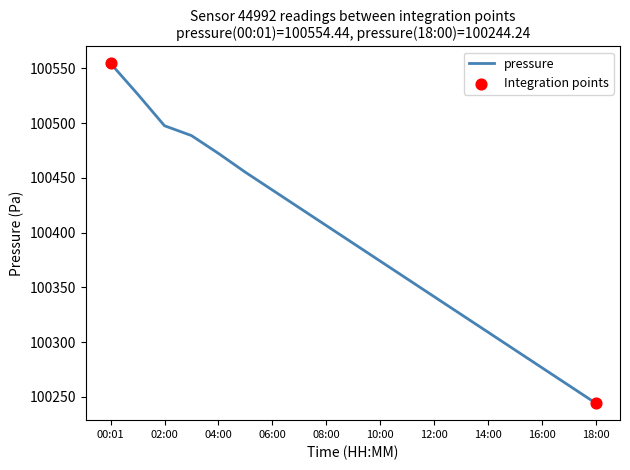

What is the maximum value shown in the chart?

100554.4